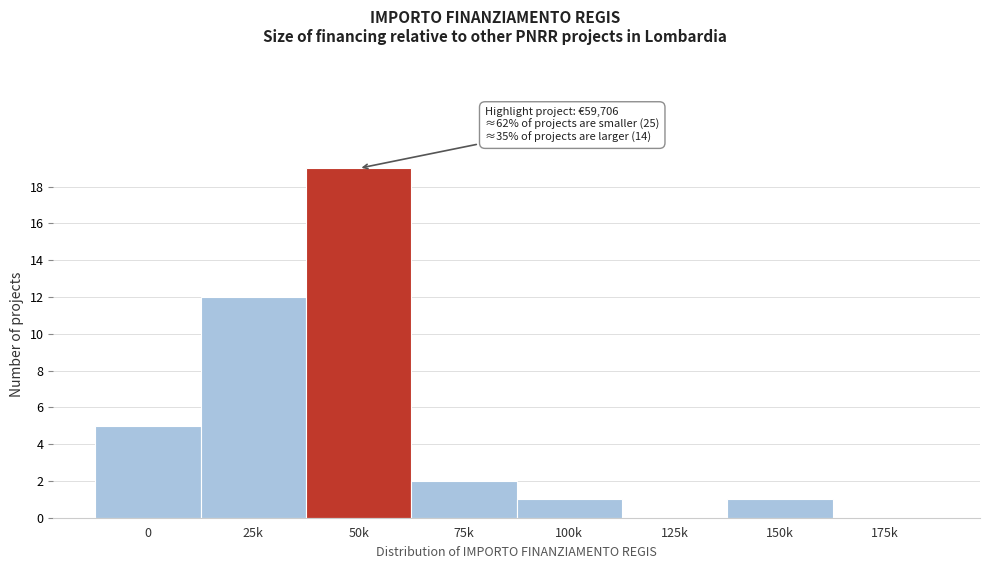

Reading left to right, extract all data points from this chart.

0=5	25k=12	50k=19	75k=2	100k=1	125k=0	150k=1	175k=0